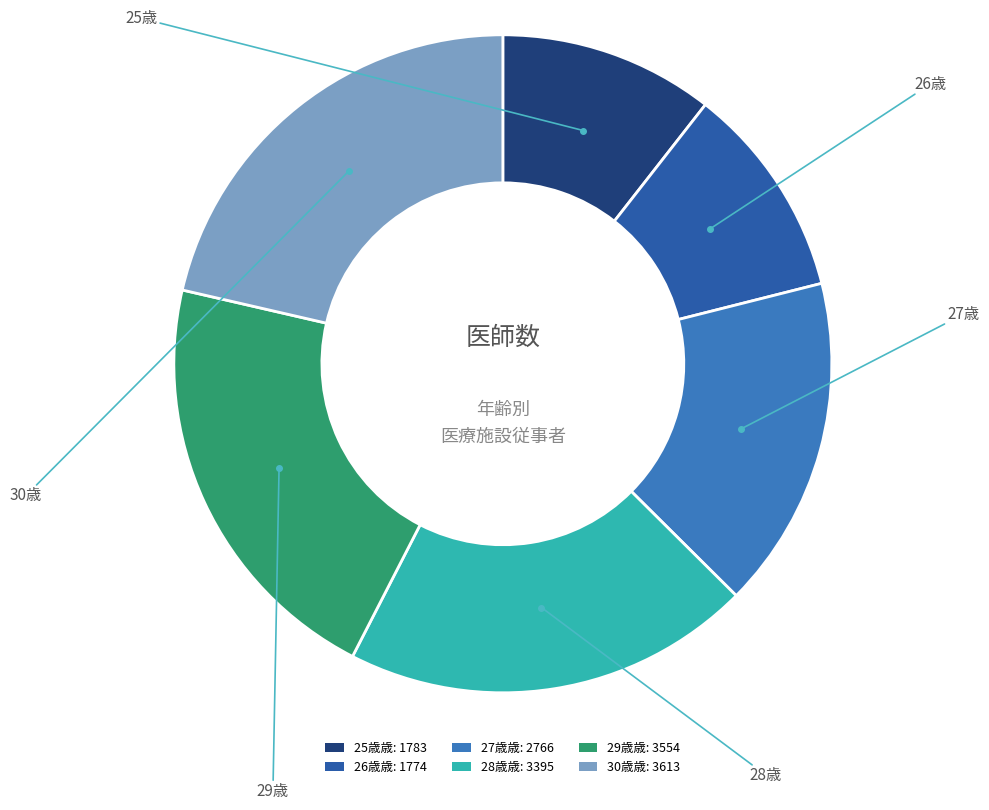

Does any single category account for the majority?

No